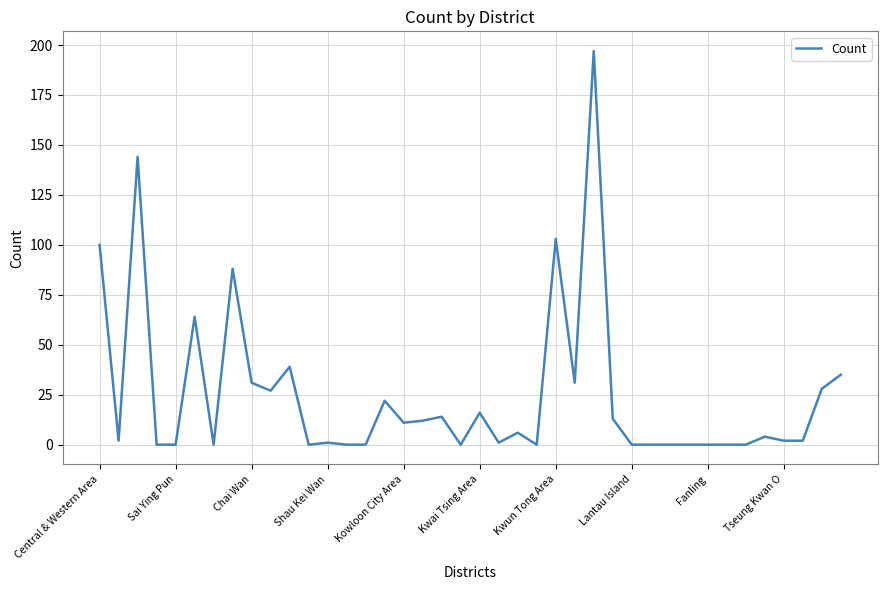

What is the greatest value displayed?

197